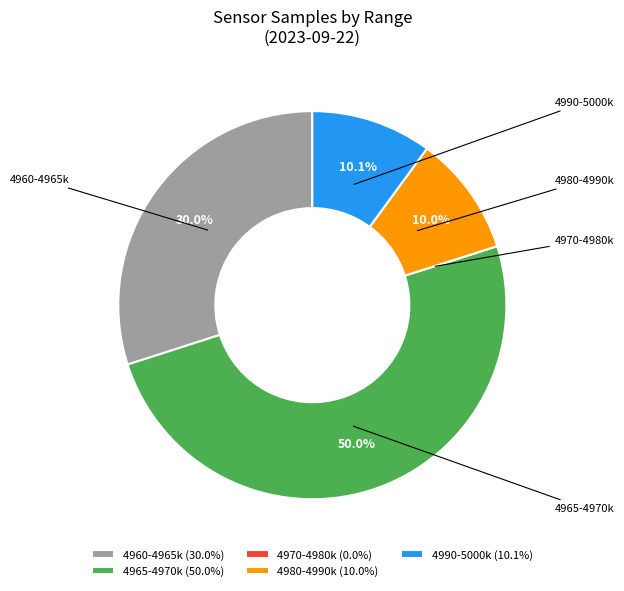

Do 4980-4990k (10.0%) and 4960-4965k (30.0%) together represent more than half of the pie?

No